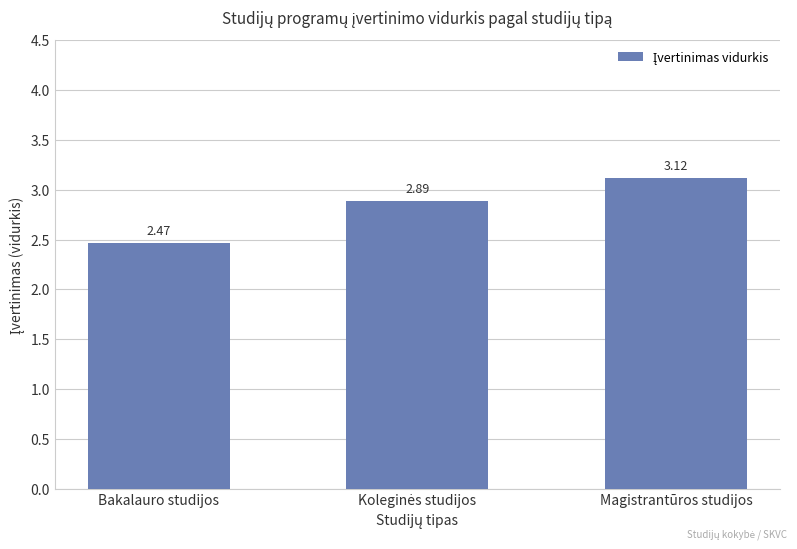

Count the values in the range 2 to 3.

2